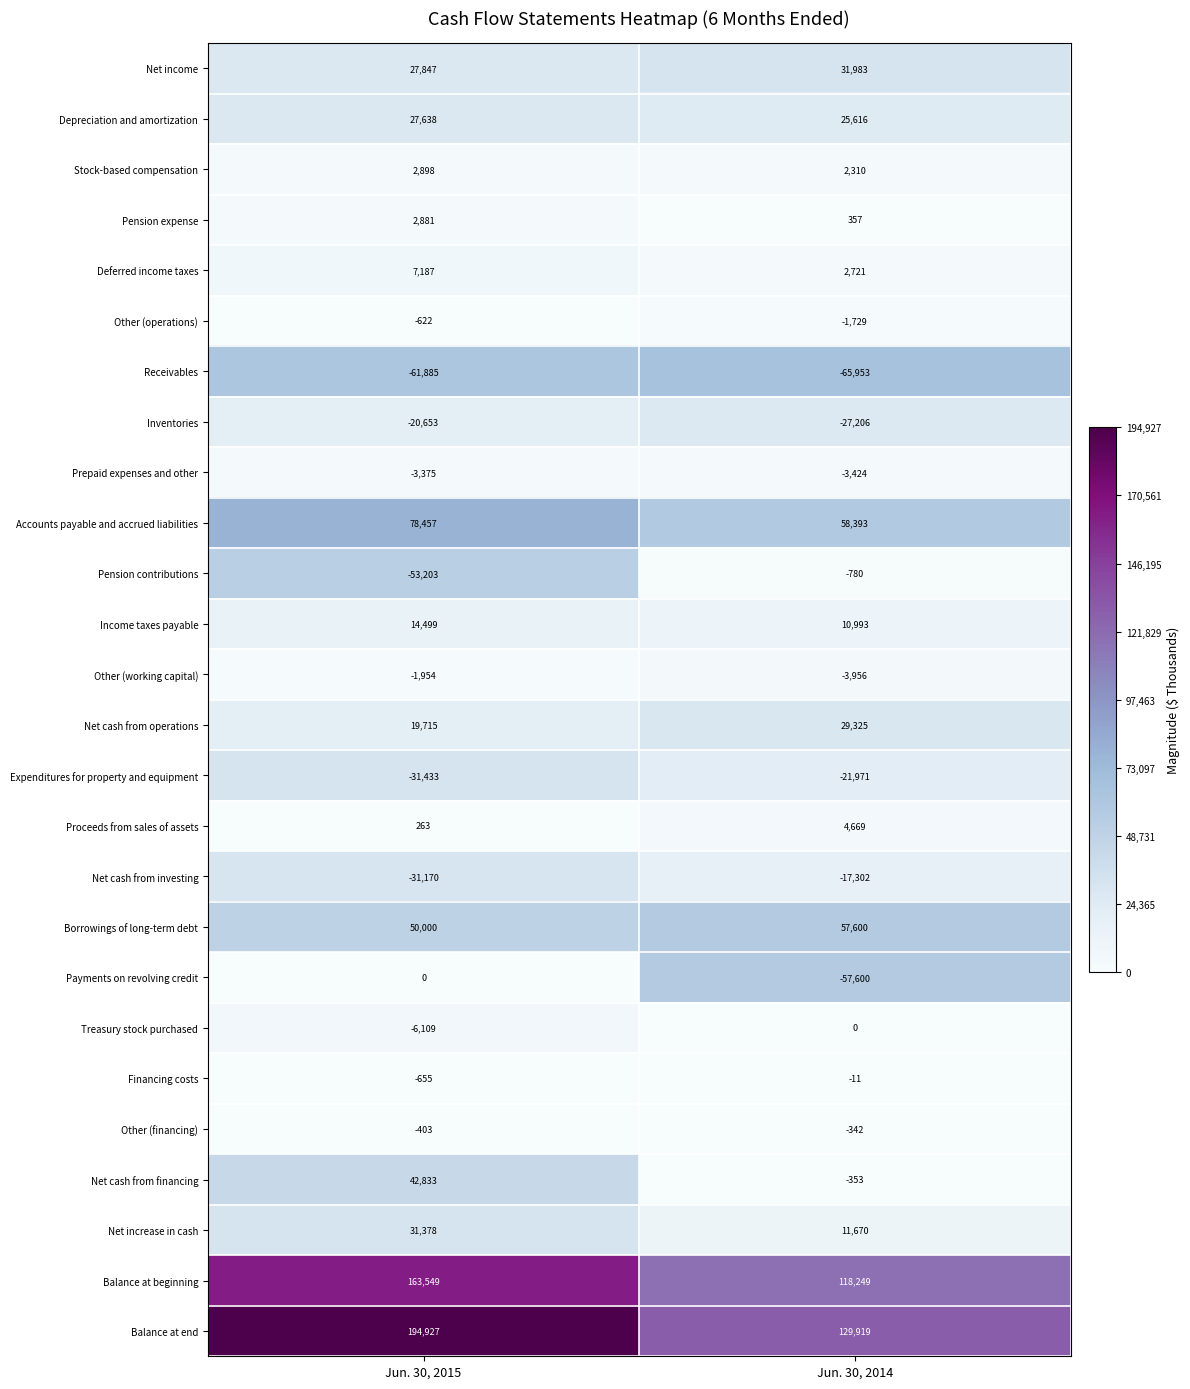

Count the number of categories in the chart.

2